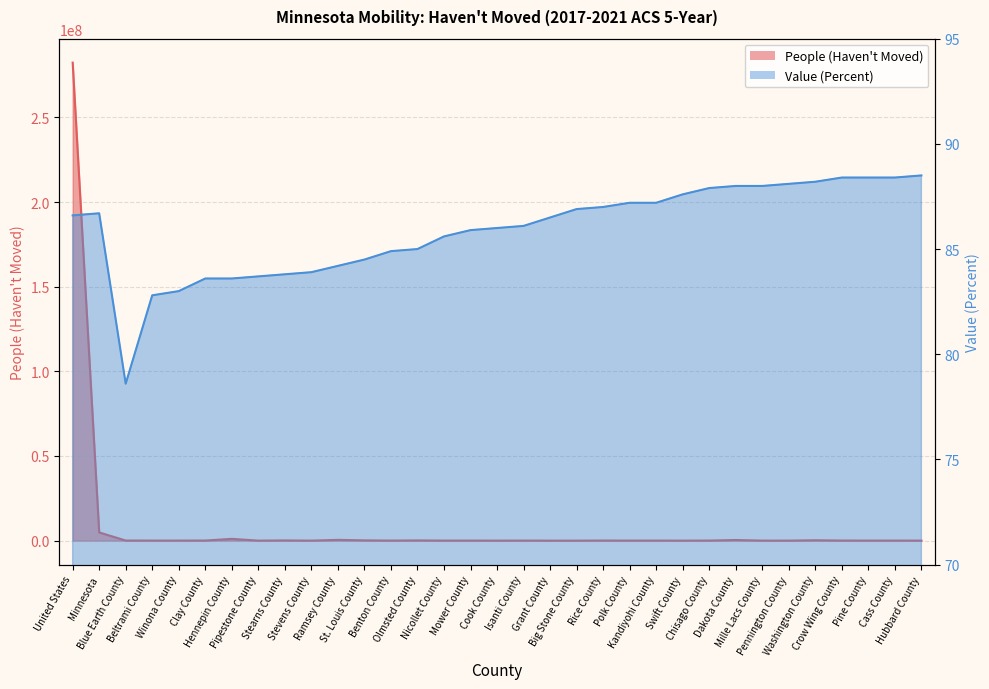

Rank the series by their average value, from lowest to highest.

Value (Percent), People (Haven't Moved)